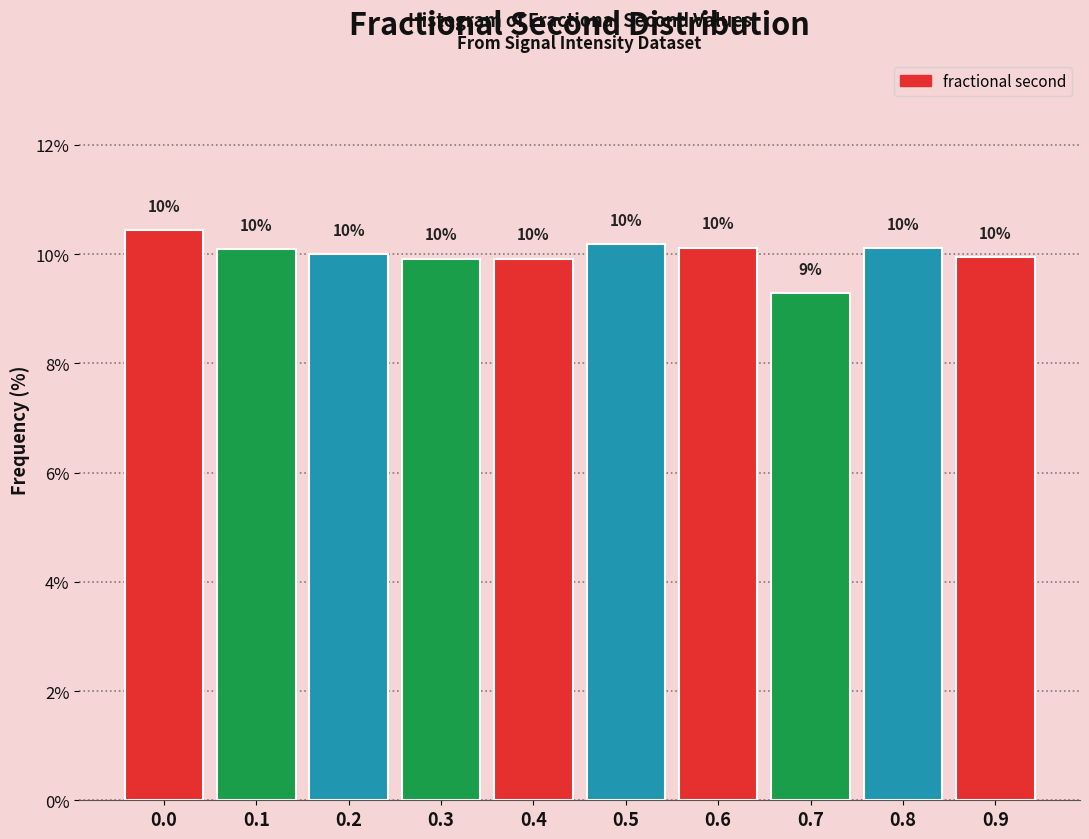

True or false: the data shows 10.0 at 0.2.

True